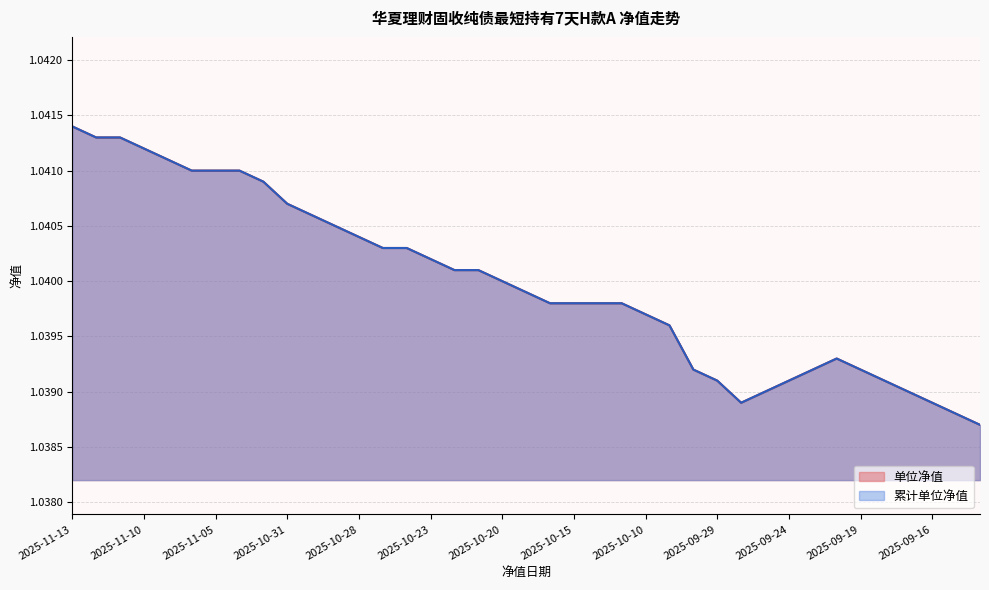

Count the number of categories in the chart.

39